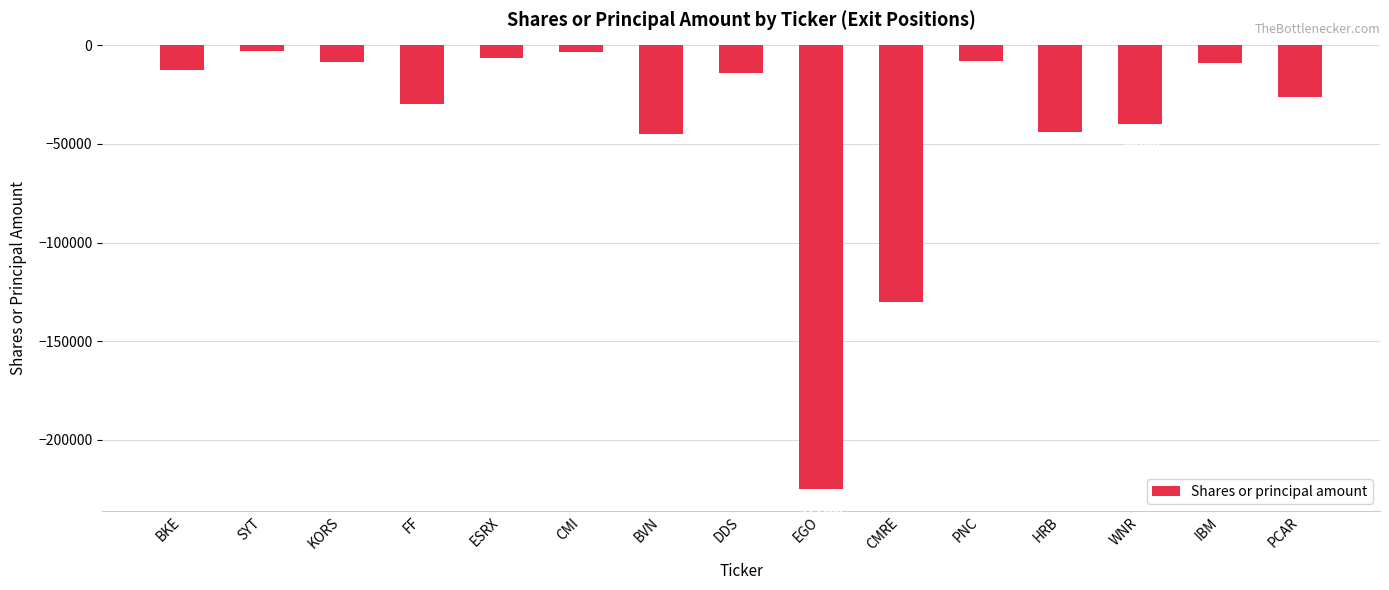

How many bars are there in total?

15